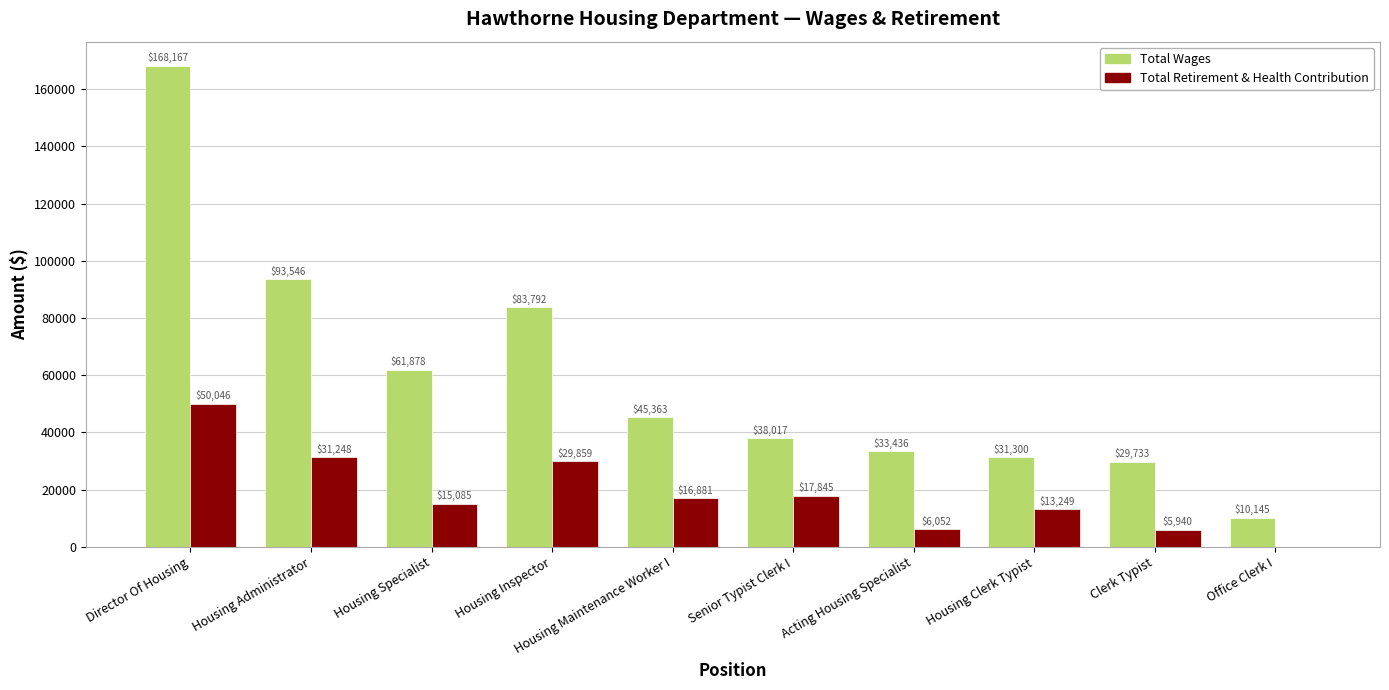

Between Housing Inspector and Housing Maintenance Worker I, which series saw the biggest shift?

Total Wages